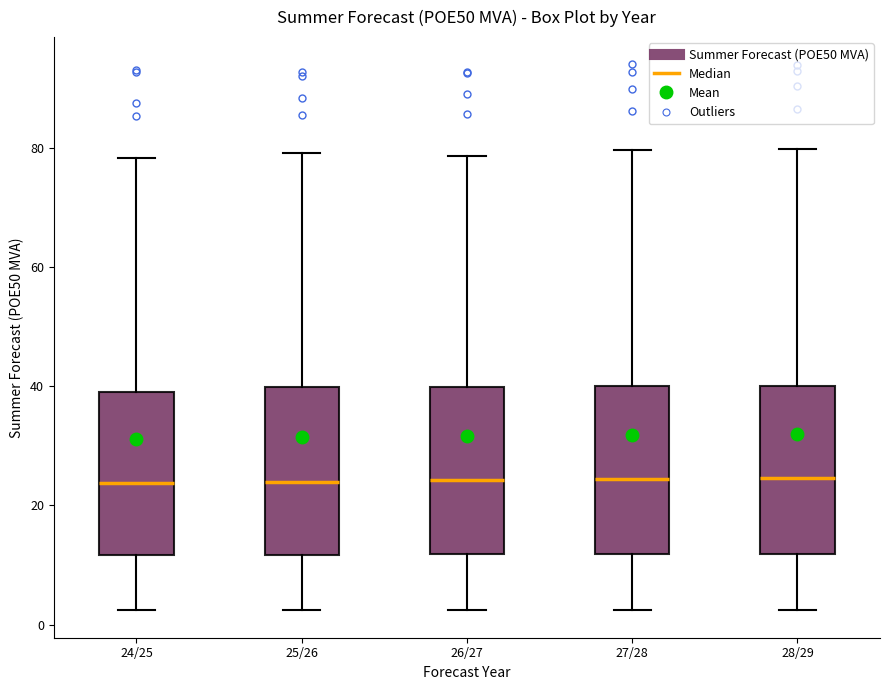

Reading left to right, read every box against the y-axis: the position of its median line, the range the box covers, and the ends of its whiskers. The values are not printed on the chart, so give them approximately, as read against the axis.

24/25: median 24, box 12 to 40, whiskers 2 to 78
25/26: median 24, box 12 to 40, whiskers 2 to 80
26/27: median 24, box 12 to 40, whiskers 2 to 78
27/28: median 24, box 12 to 40, whiskers 2 to 80
28/29: median 24, box 12 to 40, whiskers 2 to 80